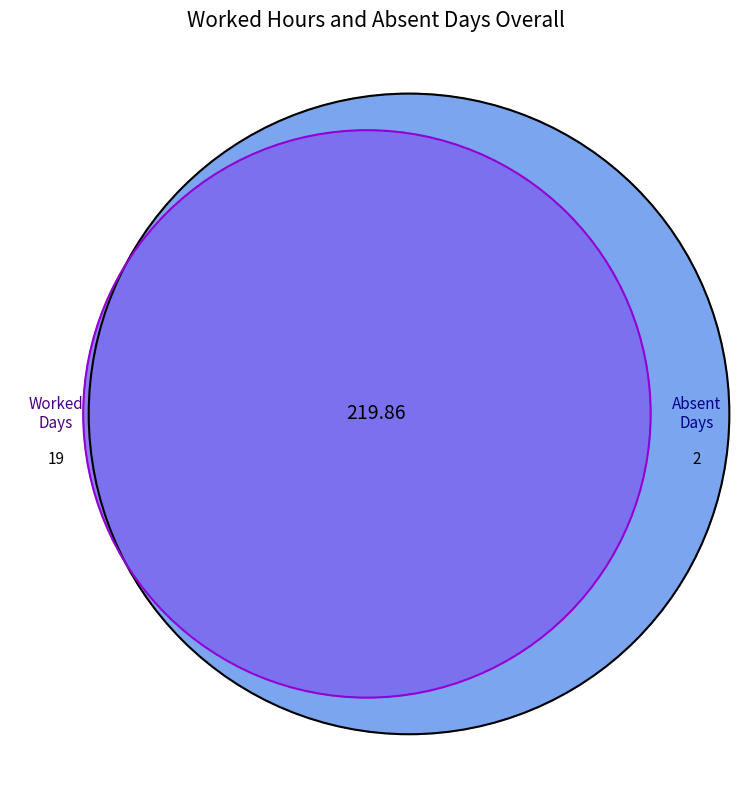

How many slices are in this pie chart?

21